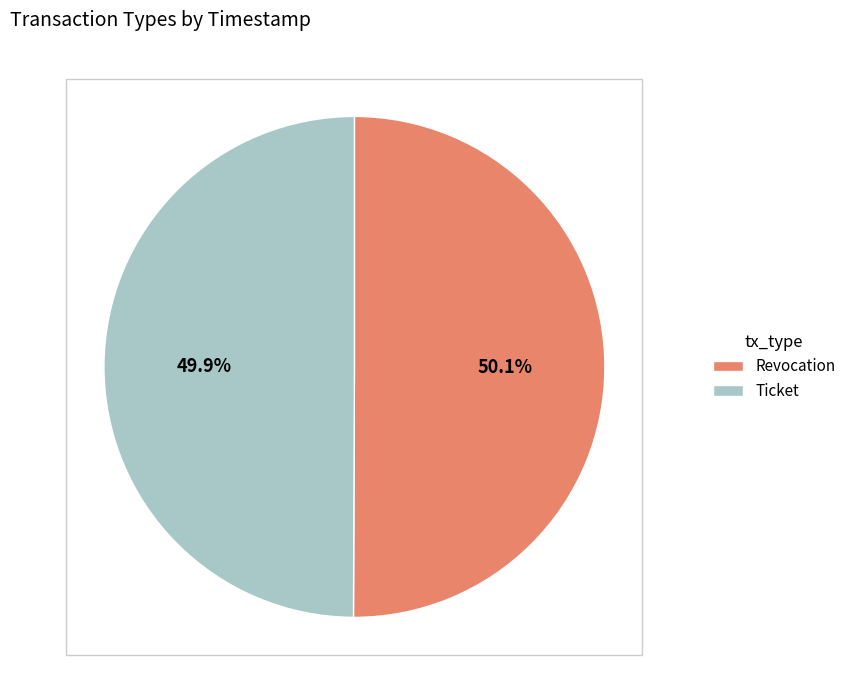

How many slices are in this pie chart?

2